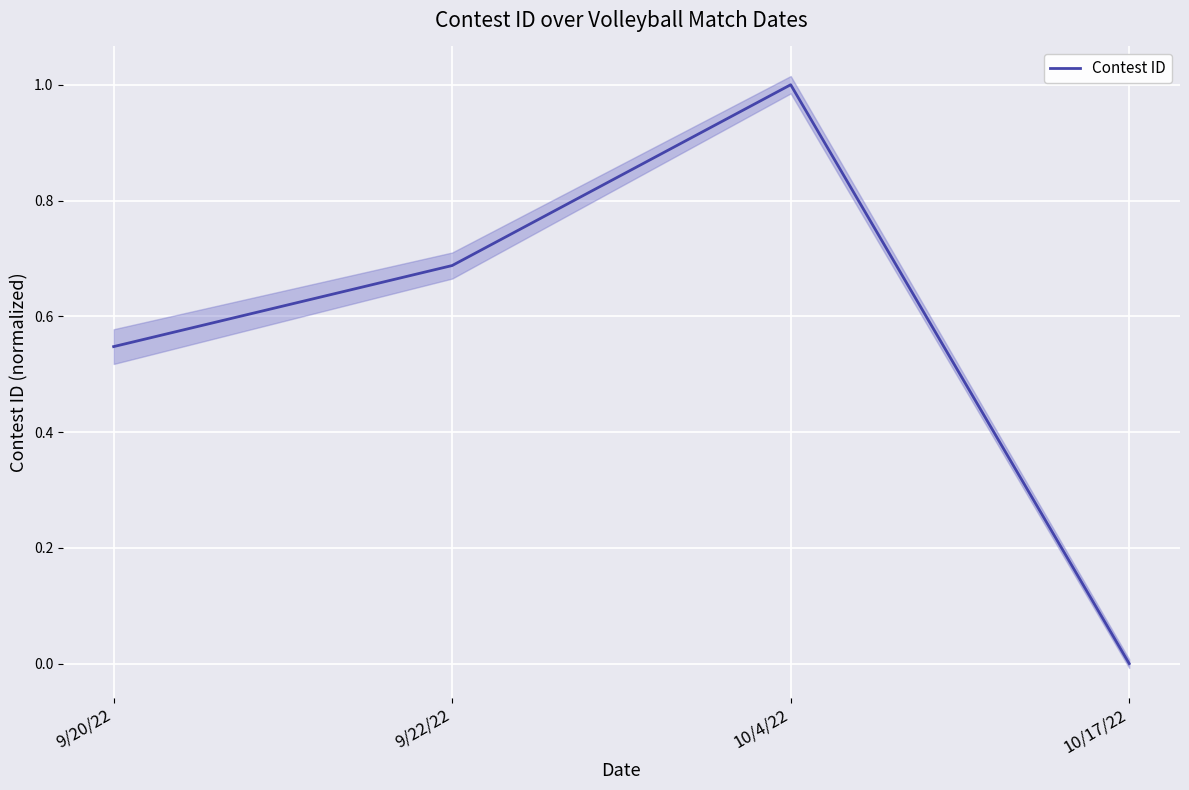

Count the values in the range 0 to 1.

4